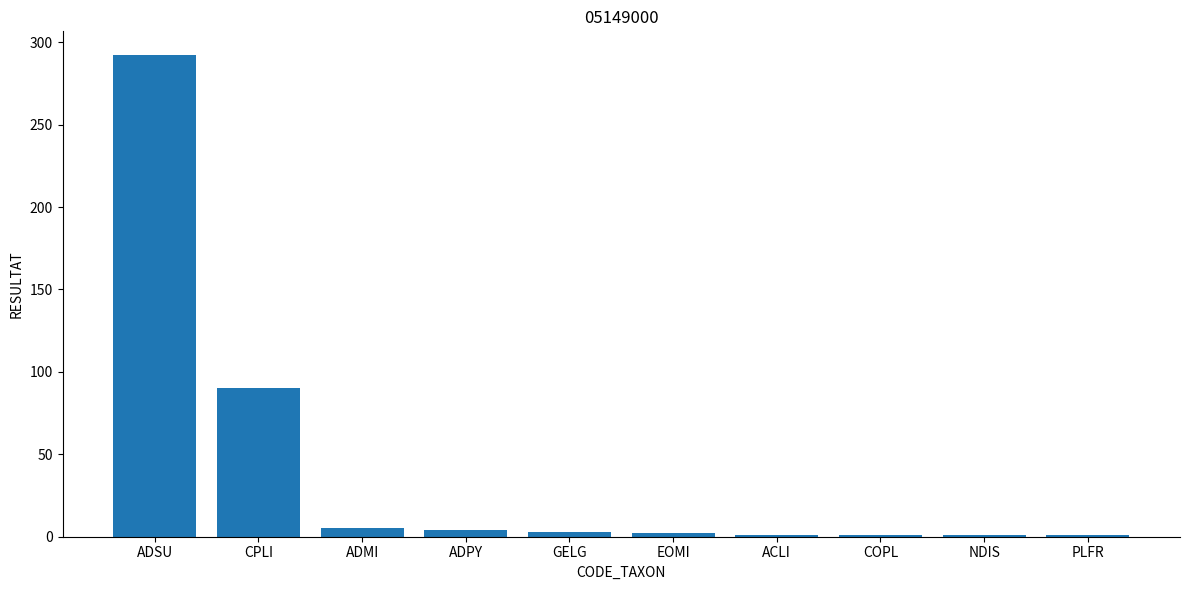

What is the average value?

40